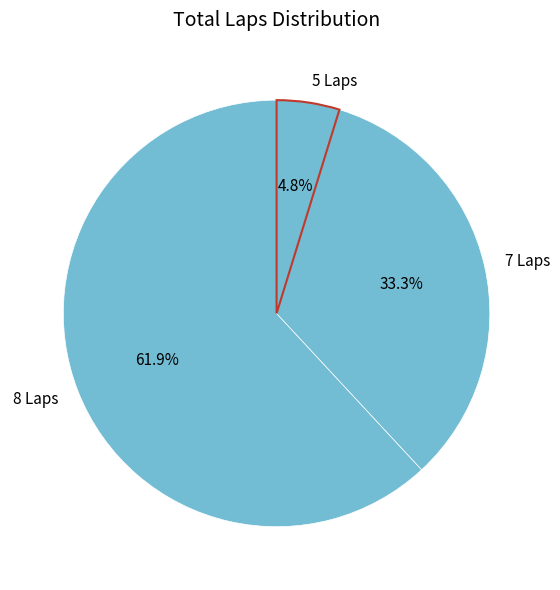

Combined, do 8 Laps and 5 Laps account for over 50%?

Yes